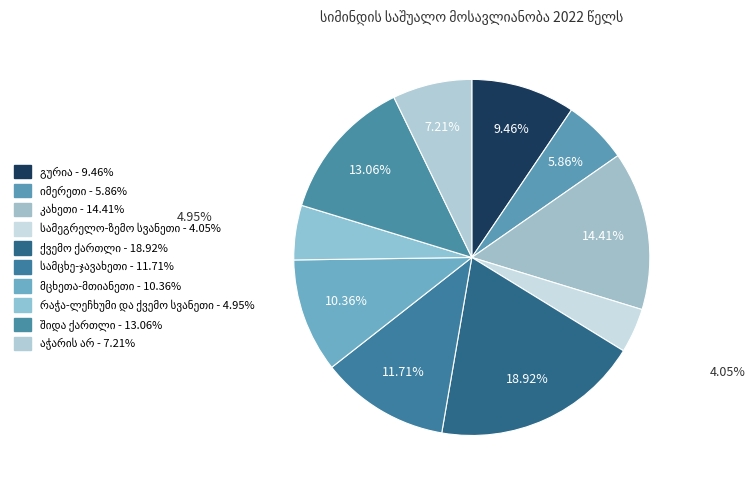

Count the number of slices in the pie.

10